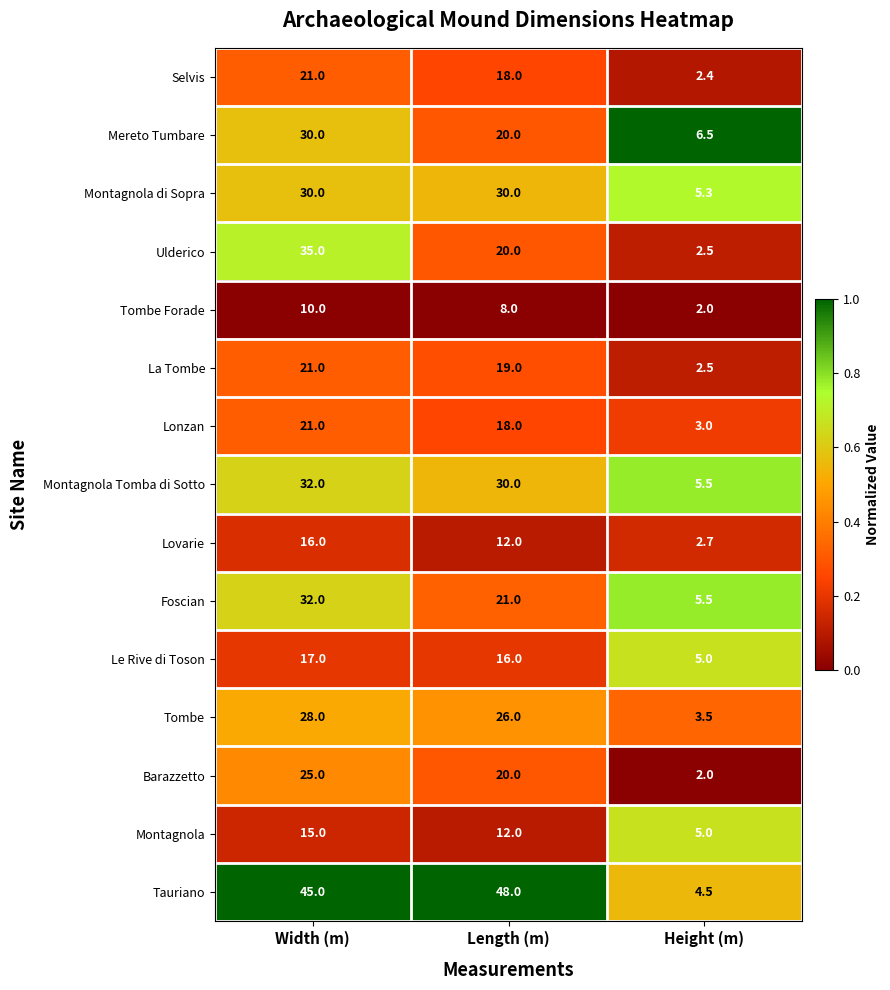

What is the greatest value displayed?

48.0